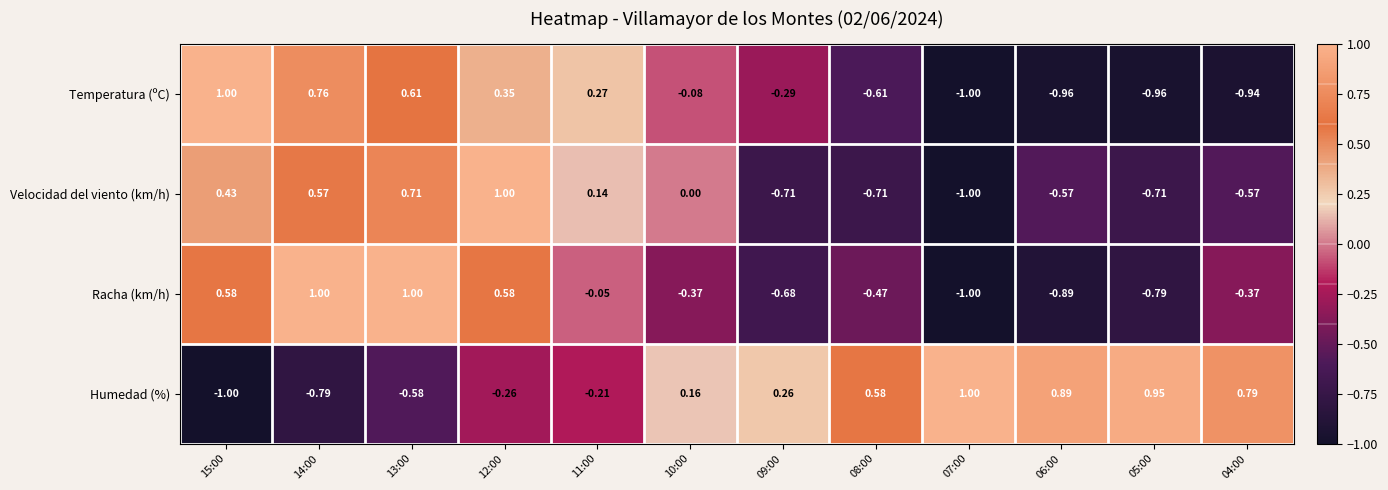

Between 09:00 and 06:00, which series saw the biggest shift?

Temperatura (ºC)